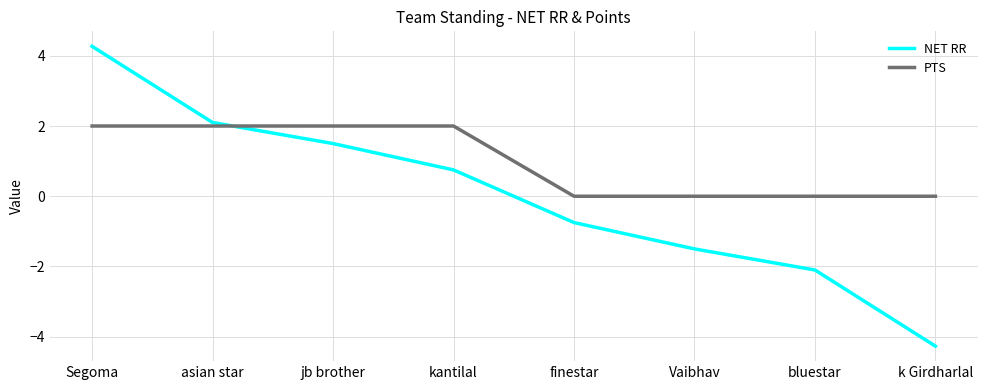

How many distinct data groups are displayed?

2